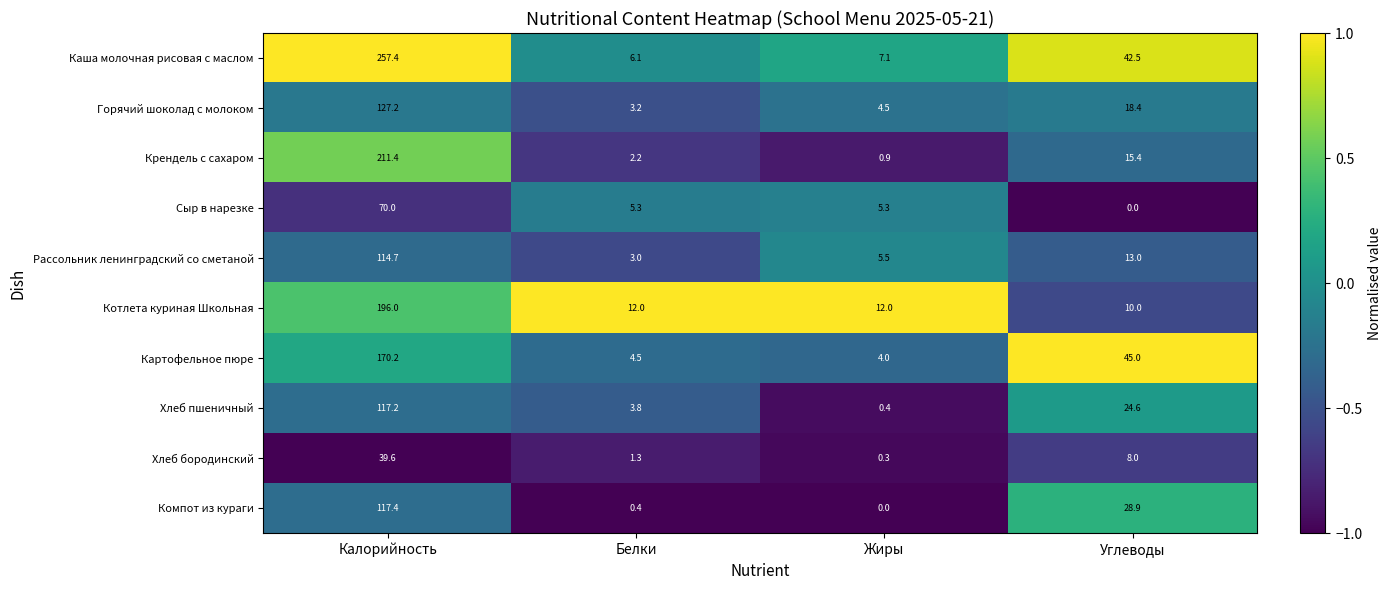

The value of Горячий шоколад с молоком at Калорийность is 168.9. True or false?

False